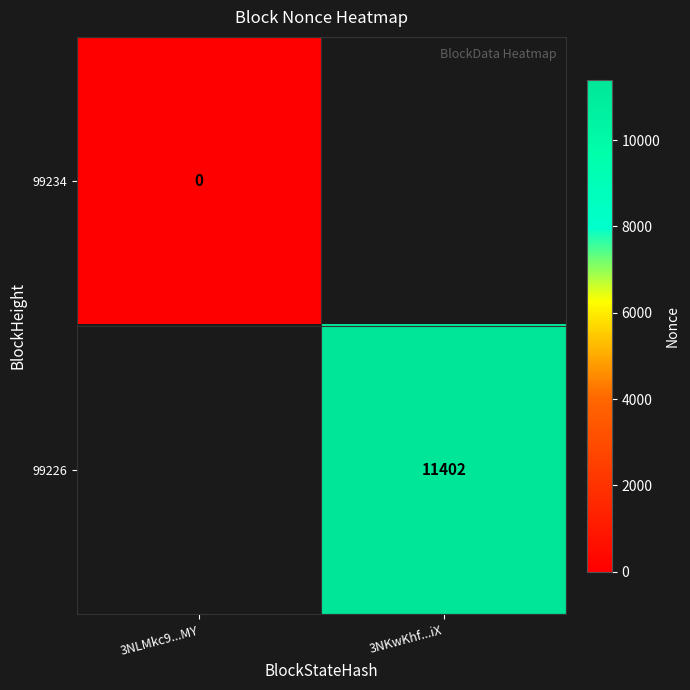

The value of 99226 at 3NKwKhf...iX is 11402. True or false?

True